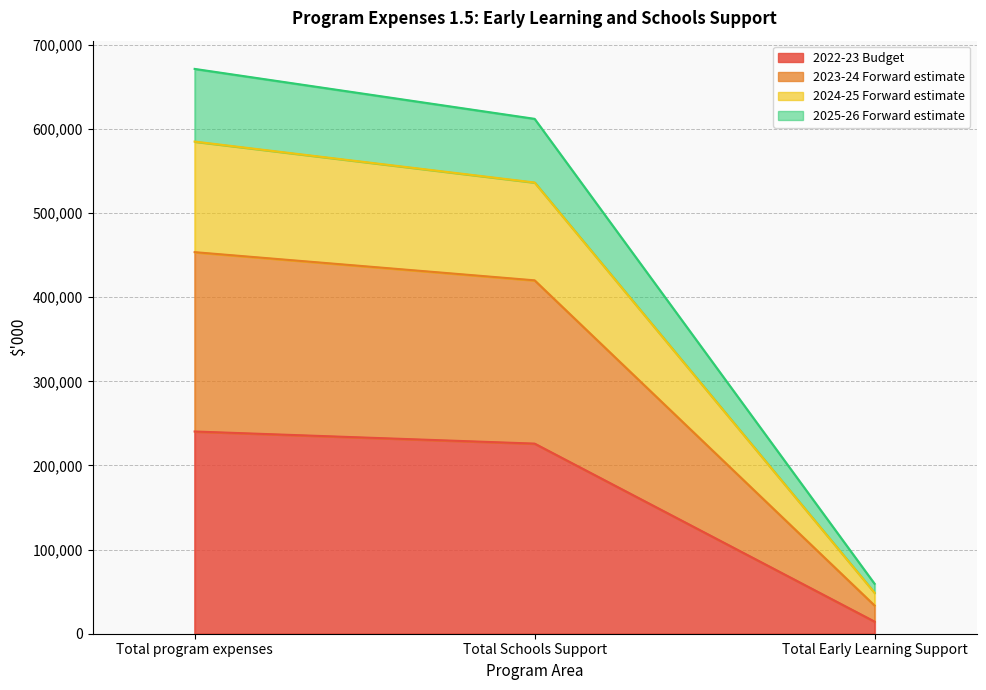

How many lines are shown in the chart?

4